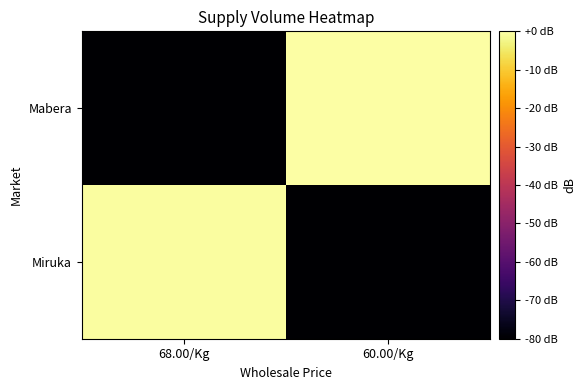

What is the spread (max minus min) of values at 68.00/Kg?

79.6